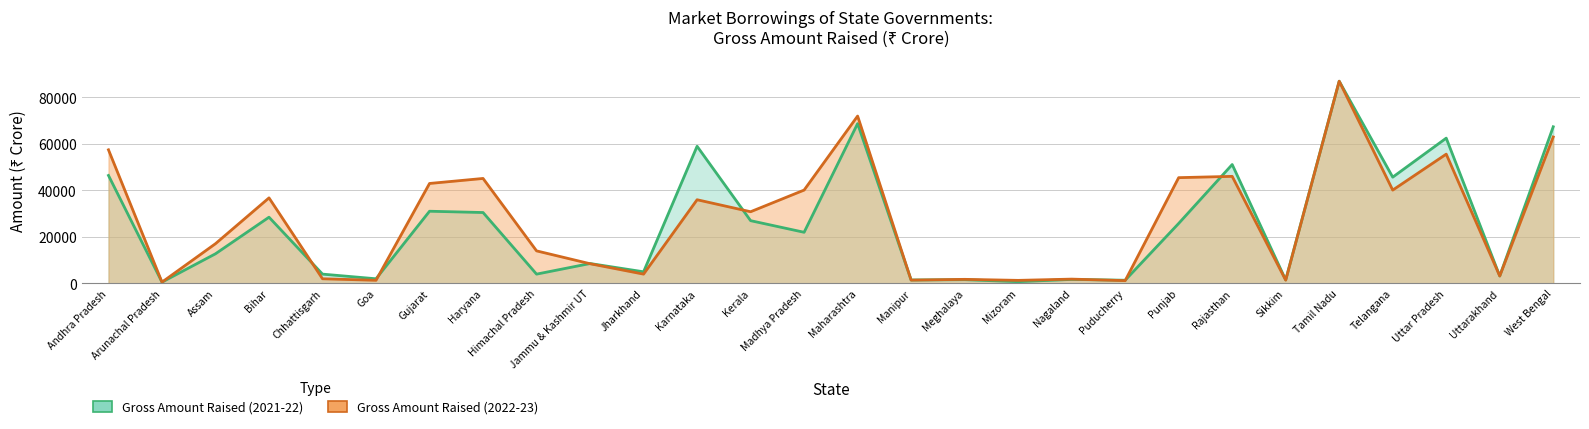

At which category does Gross Amount Raised (2021-22) reach its first local peak?

Bihar